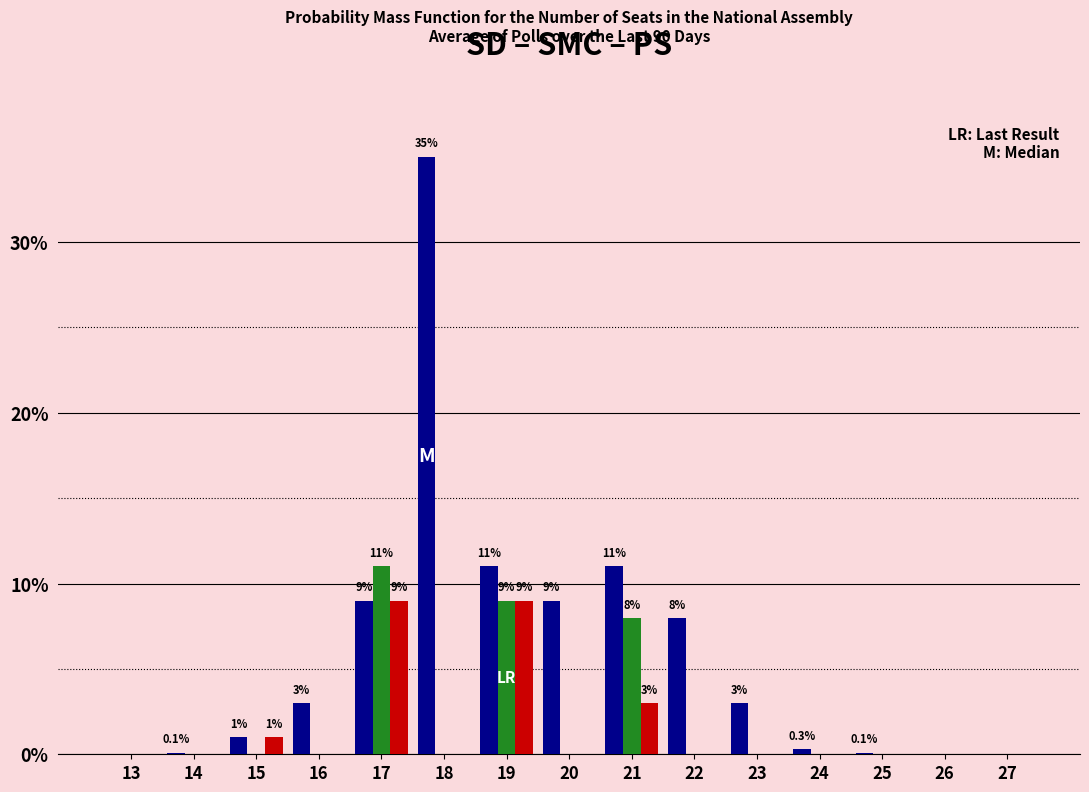

At which category is the sum across all series the highest?

18